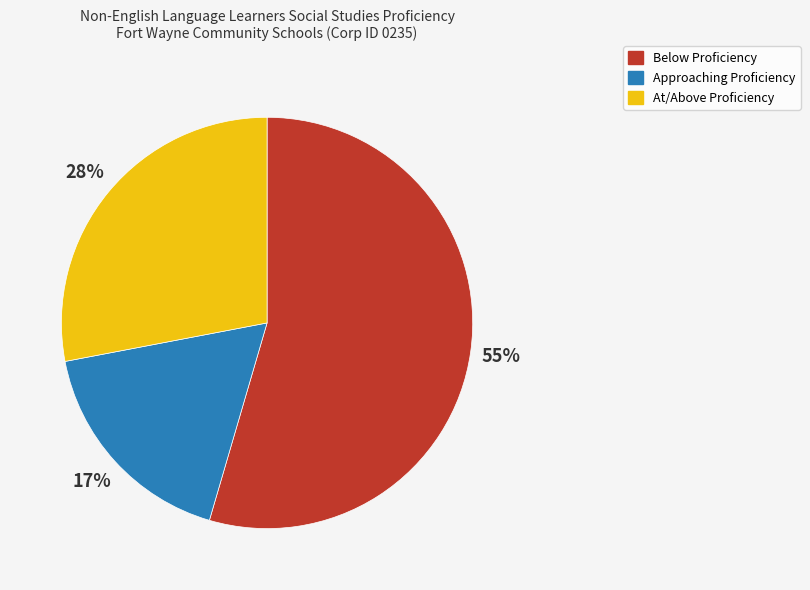

What percentage is the At/Above Proficiency slice, to the nearest percent?

28%